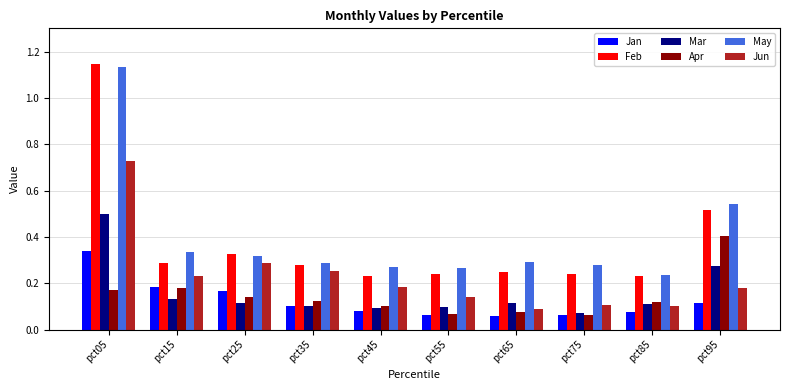

Is the value of Feb at pct05 greater than the value of Apr at pct25?

Yes